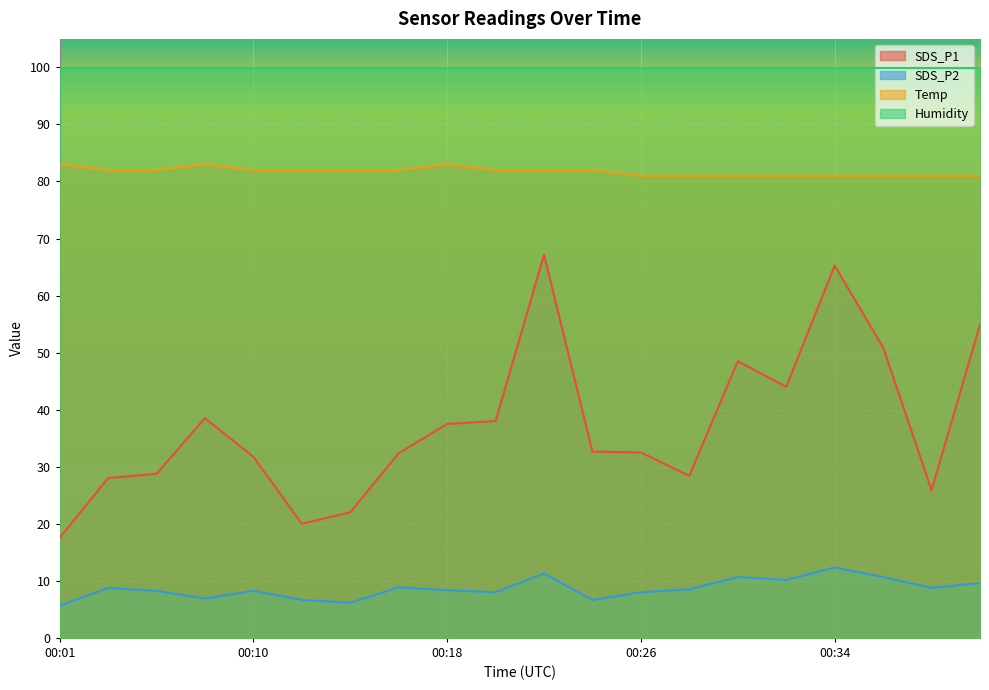

True or false: SDS_P2 has a value of 14.3 at 00:30.

False